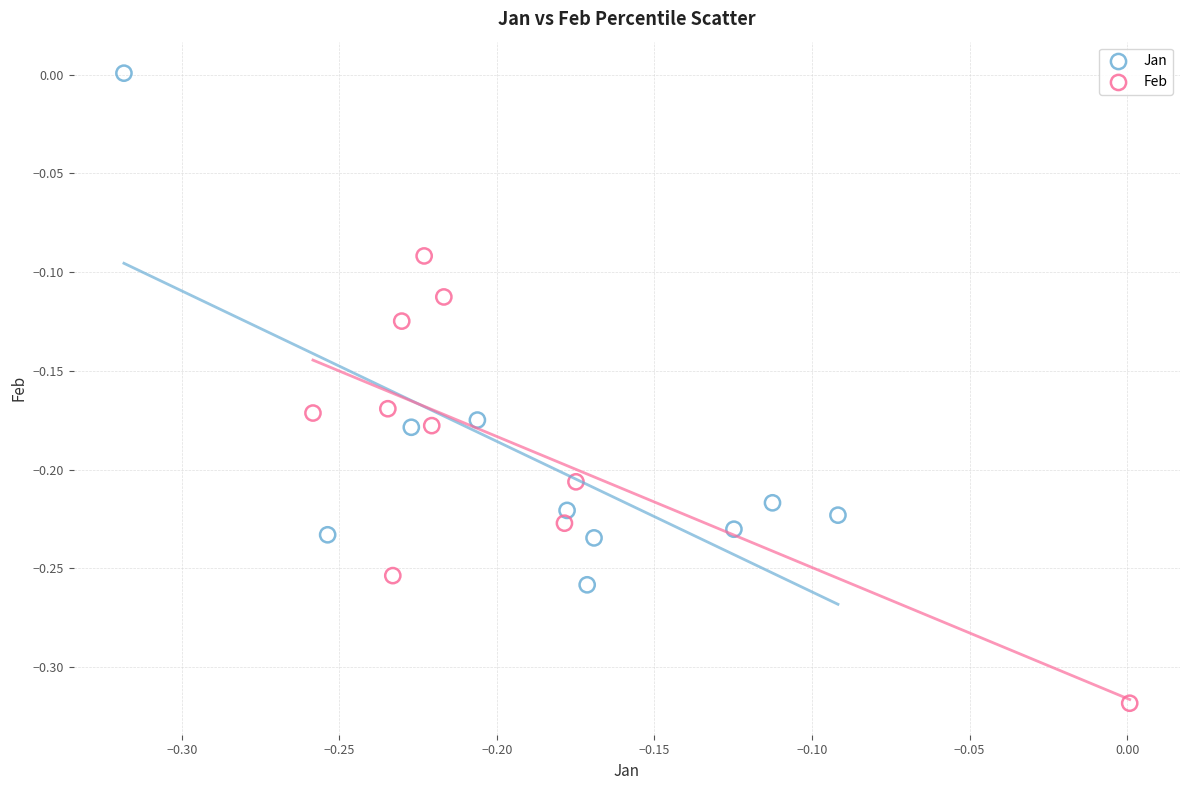

What are all the series names shown in the legend?

Jan, Feb